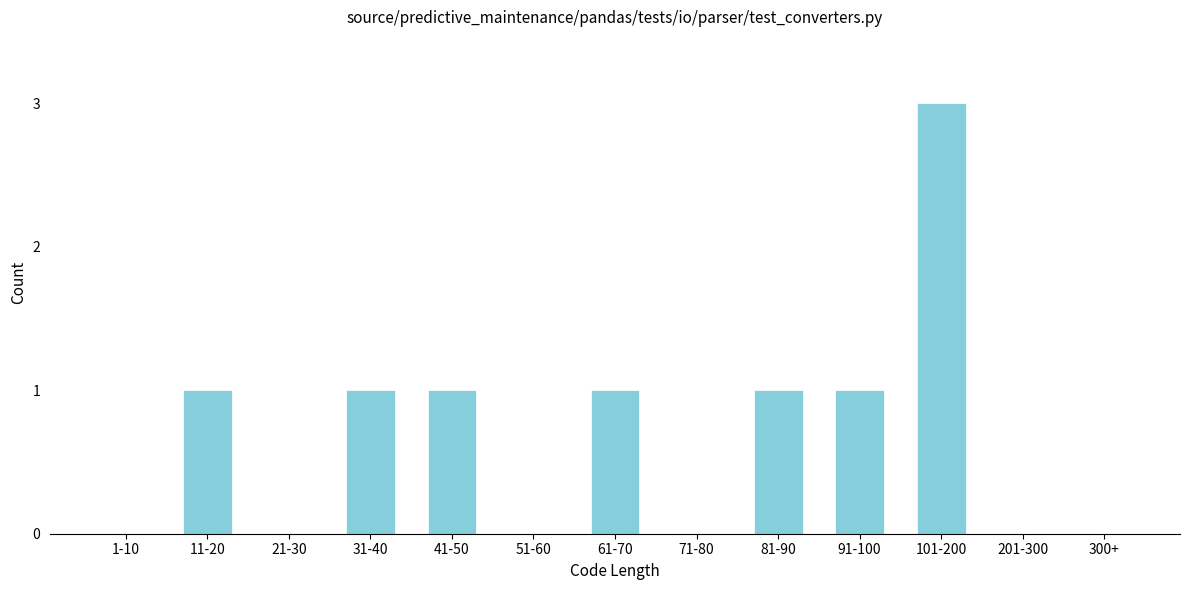

Reading left to right, extract all data points from this chart.

1-10=0	11-20=1	21-30=0	31-40=1	41-50=1	51-60=0	61-70=1	71-80=0	81-90=1	91-100=1	101-200=3	201-300=0	300+=0